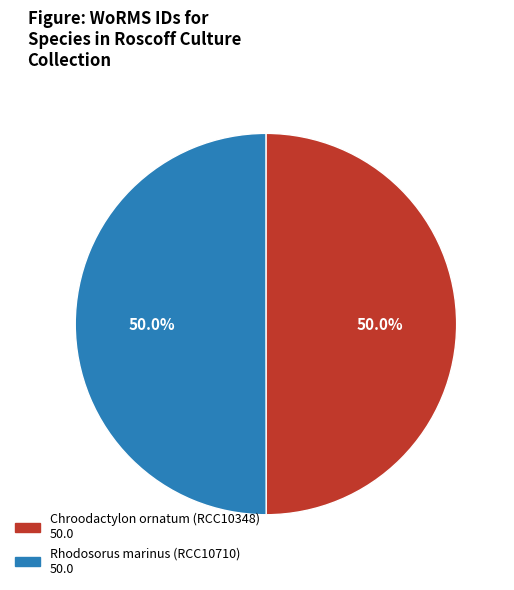

Do Rhodosorus marinus (RCC10710) and Chroodactylon ornatum (RCC10348) together represent more than half of the pie?

Yes